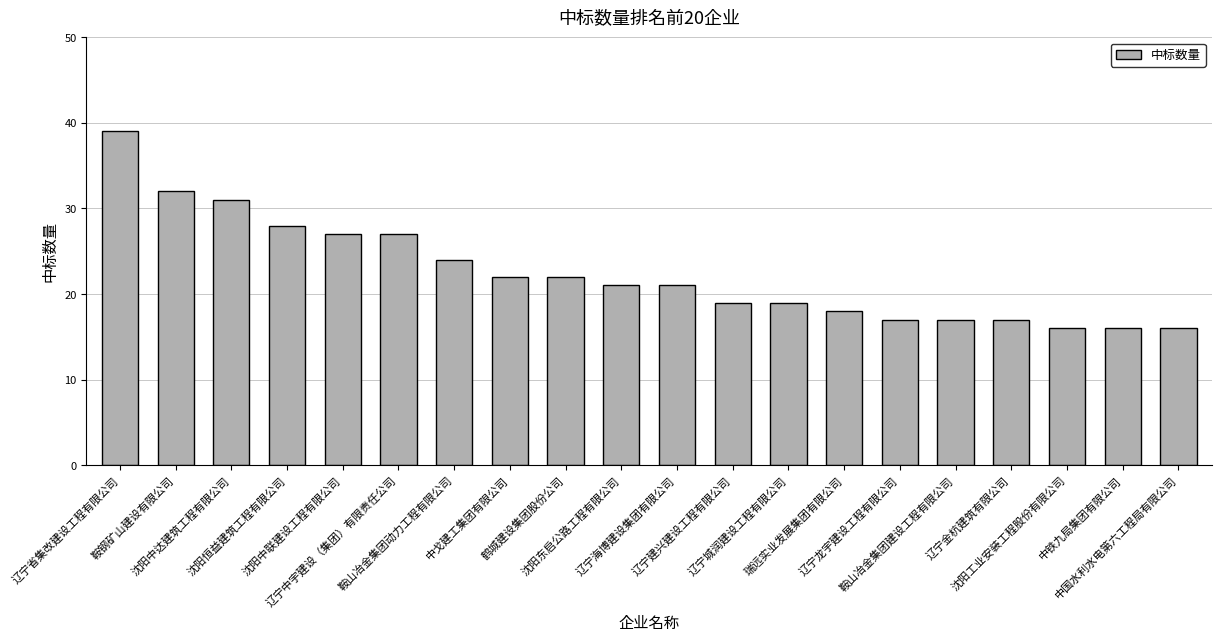

Reading left to right, list all the values displayed in this chart.

辽宁省集改建设工程有限公司=39	鞍钢矿山建设有限公司=32	沈阳中达建筑工程有限公司=31	沈阳恒益建筑工程有限公司=28	沈阳中联建设工程有限公司=27	辽宁中宇建设（集团）有限责任公司=27	鞍山冶金集团动力工程有限公司=24	中戈建工集团有限公司=22	鹤城建设集团股份公司=22	沈阳东启公路工程有限公司=21	辽宁海博建设集团有限公司=21	辽宁建兴建设工程有限公司=19	辽宁城润建设工程有限公司=19	瑞远实业发展集团有限公司=18	辽宁龙宇建设工程有限公司=17	鞍山冶金集团建设工程有限公司=17	辽宁金杭建筑有限公司=17	沈阳工业安装工程股份有限公司=16	中铁九局集团有限公司=16	中国水利水电第六工程局有限公司=16